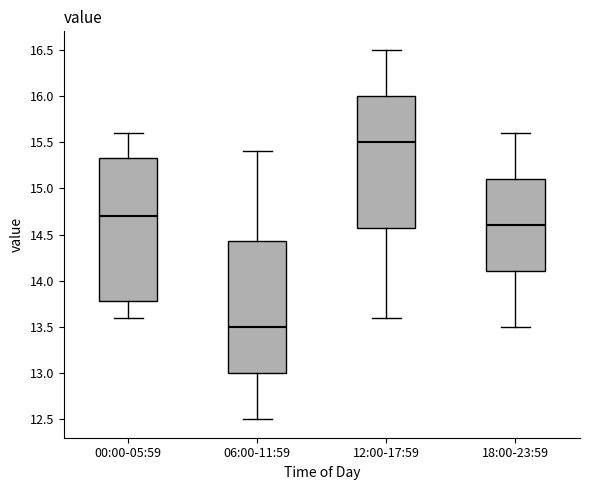

Reading left to right, transcribe this box plot: for each box, give where its median line is, the range the box spans, and where its two whiskers end, as read against the y-axis. The values are not printed on the chart, so give them approximately, as read against the axis.

00:00-05:59: median 14.70, box 13.80 to 15.35, whiskers 13.60 to 15.60
06:00-11:59: median 13.50, box 13.00 to 14.45, whiskers 12.50 to 15.40
12:00-17:59: median 15.50, box 14.60 to 16.00, whiskers 13.60 to 16.50
18:00-23:59: median 14.60, box 14.10 to 15.10, whiskers 13.50 to 15.60